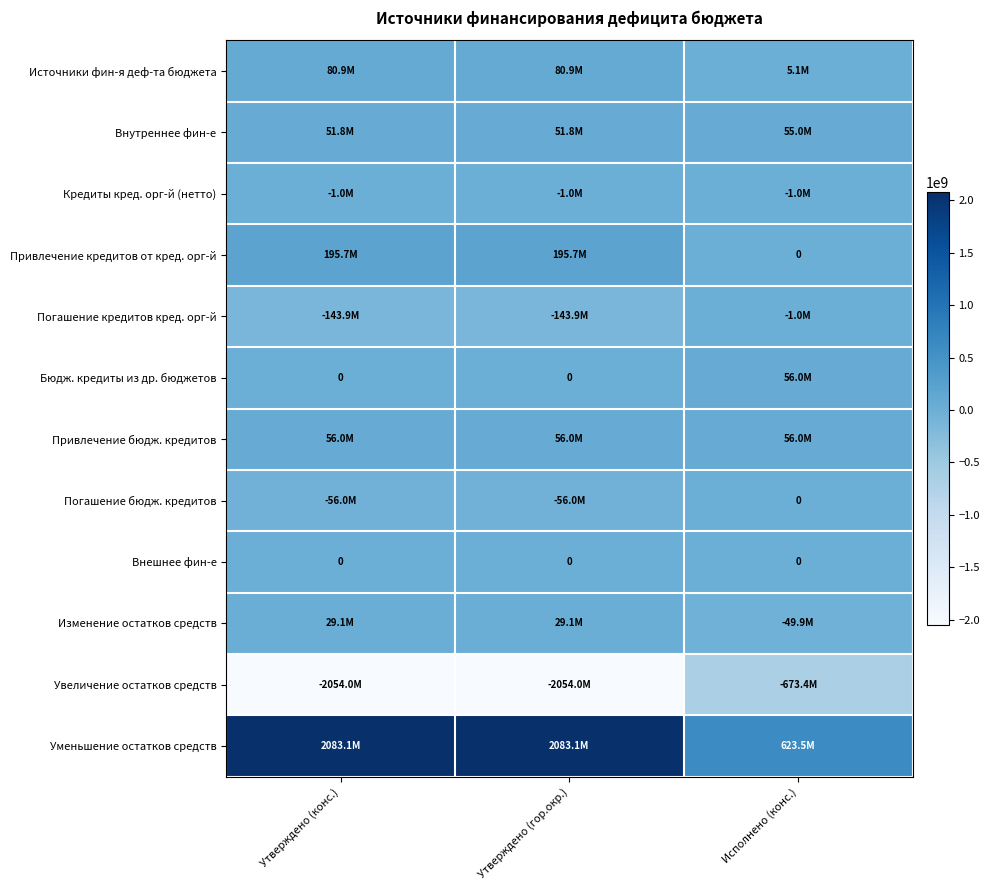

True or false: Источники фин-я деф-та бюджета has a value of 110021431.7 at Утверждено (конс.).

False